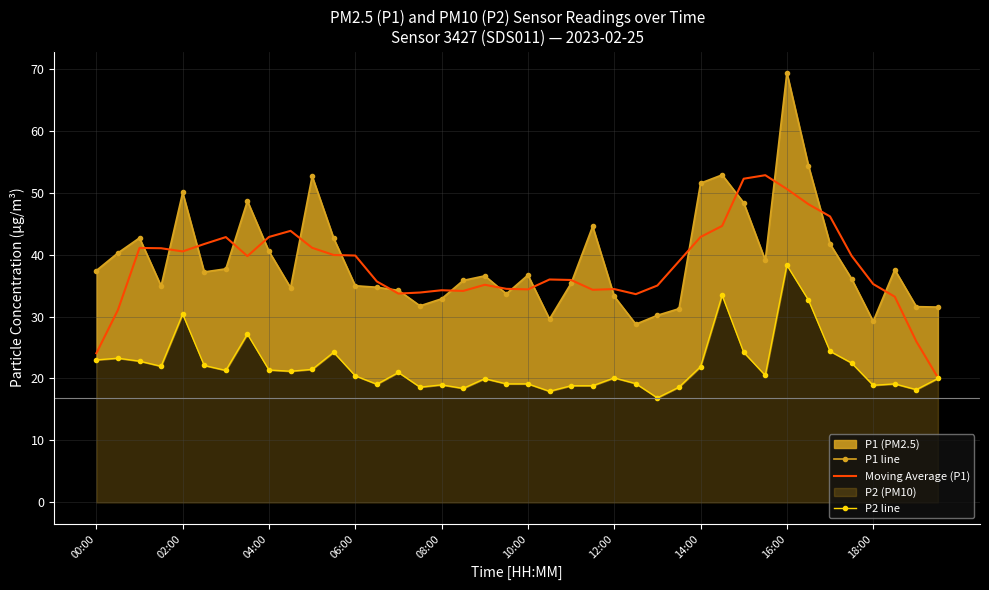

The value of Moving Average (P1) at 16:00 is 50.6. True or false?

True